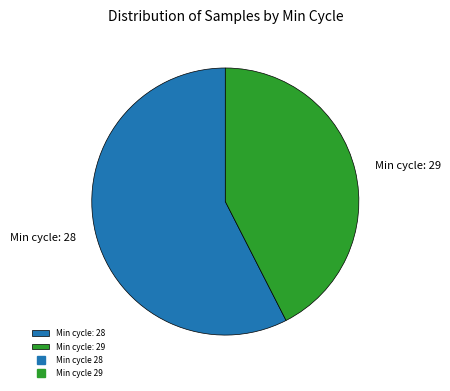

Rank the categories by value from lowest to highest.

Min cycle: 29, Min cycle: 28